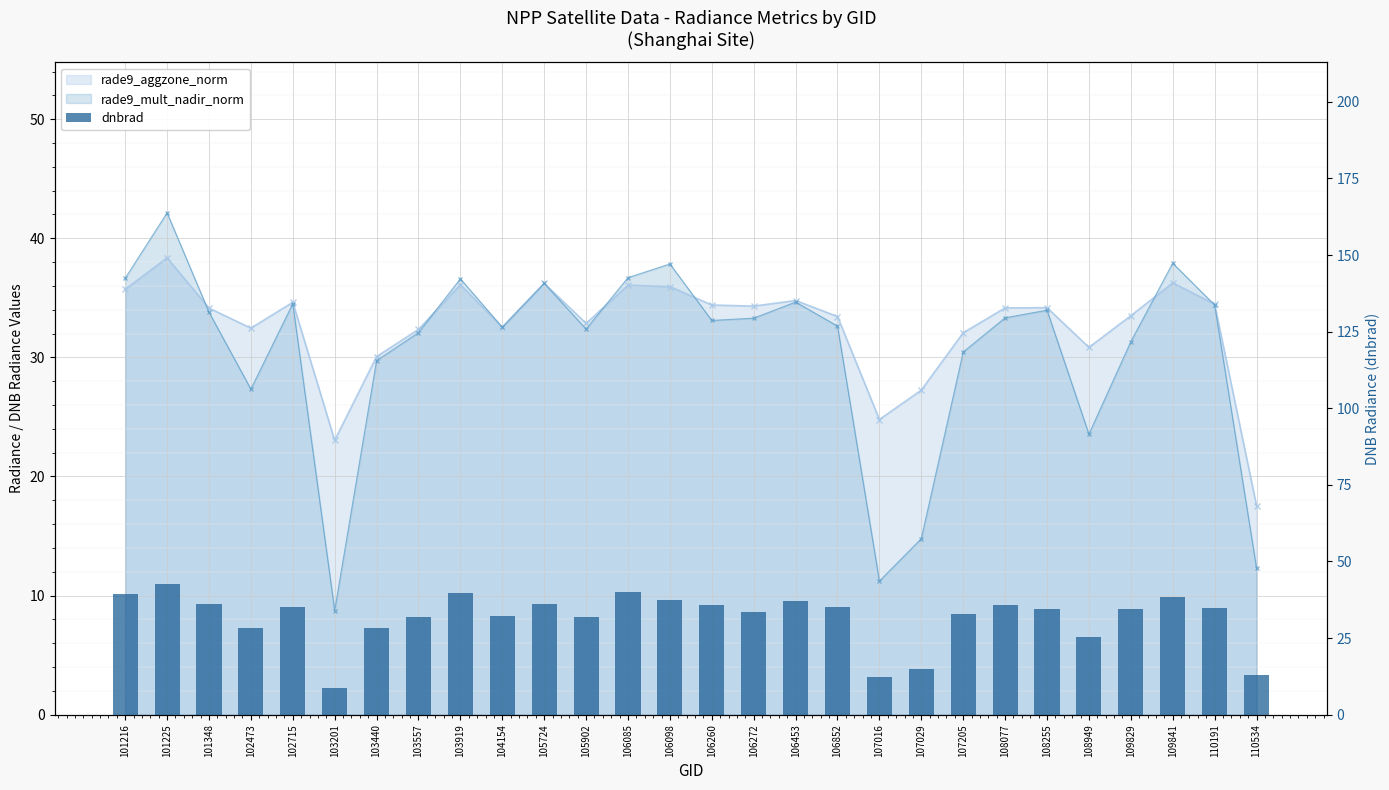

Which label corresponds to the smallest value in the chart?

103201